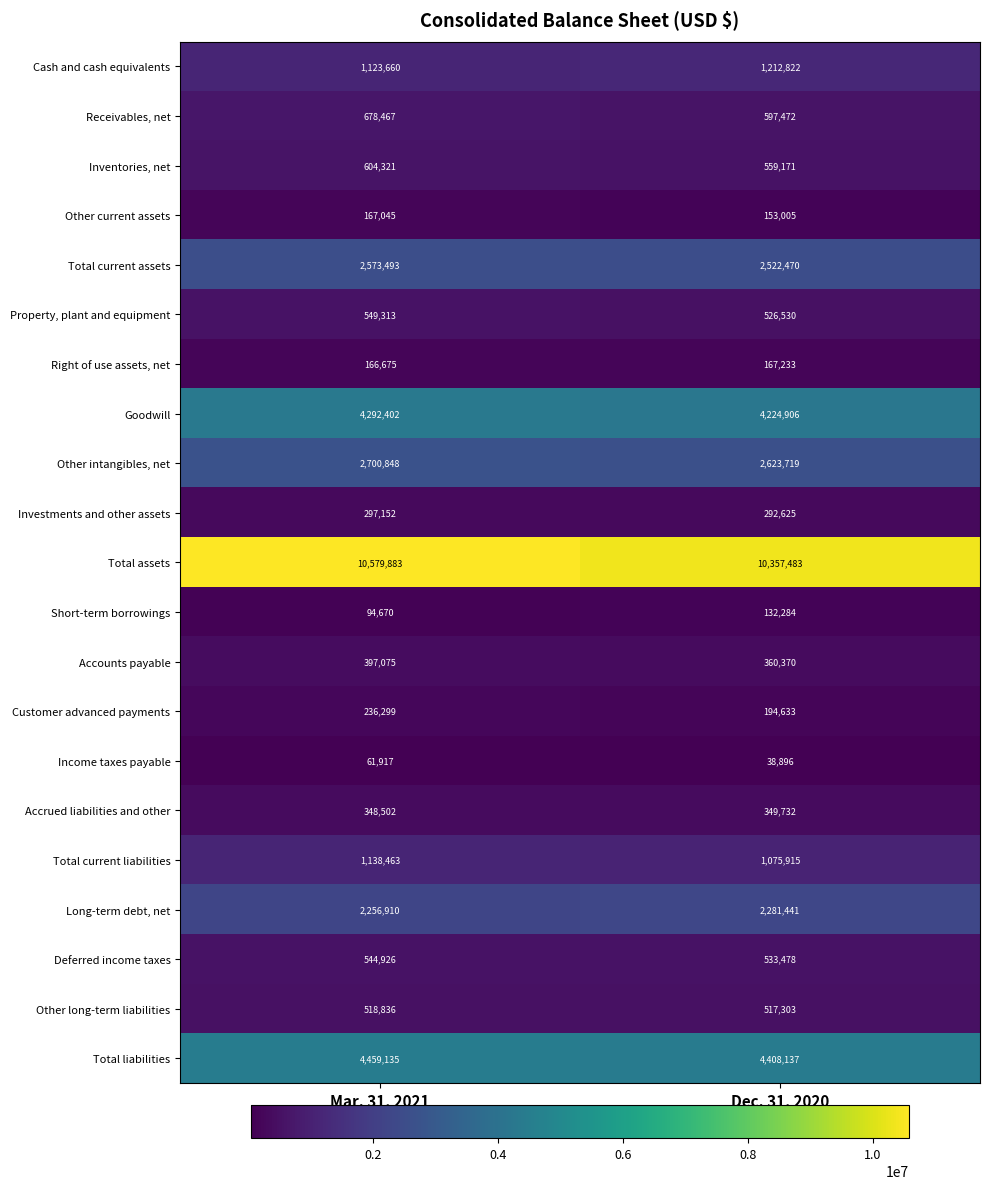

What is the sum of the Other current assets values at Dec. 31, 2020 and Mar. 31, 2021?

320050